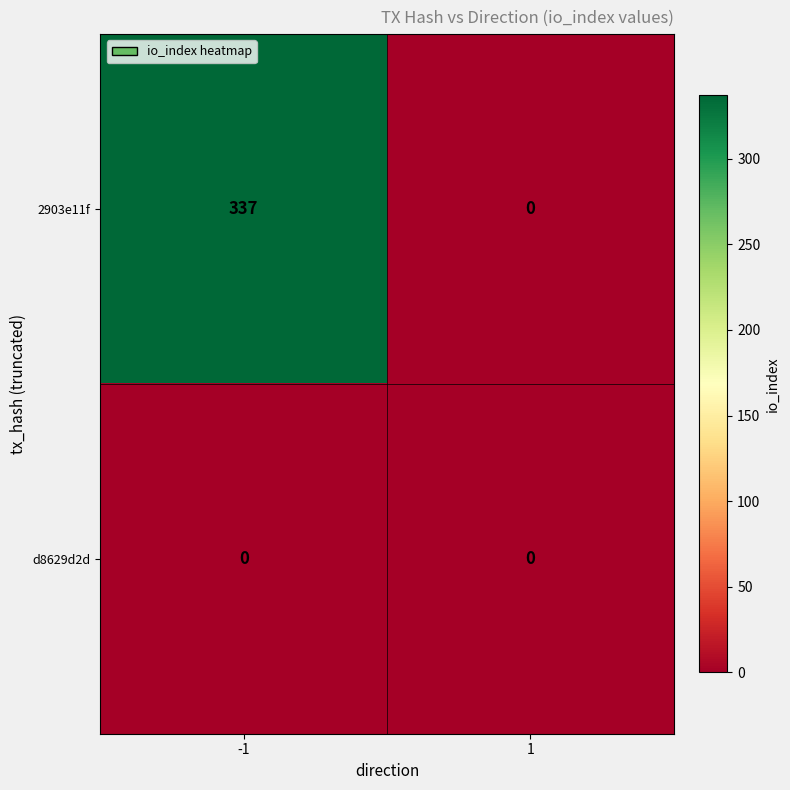

What is the spread (max minus min) of values at -1?

337